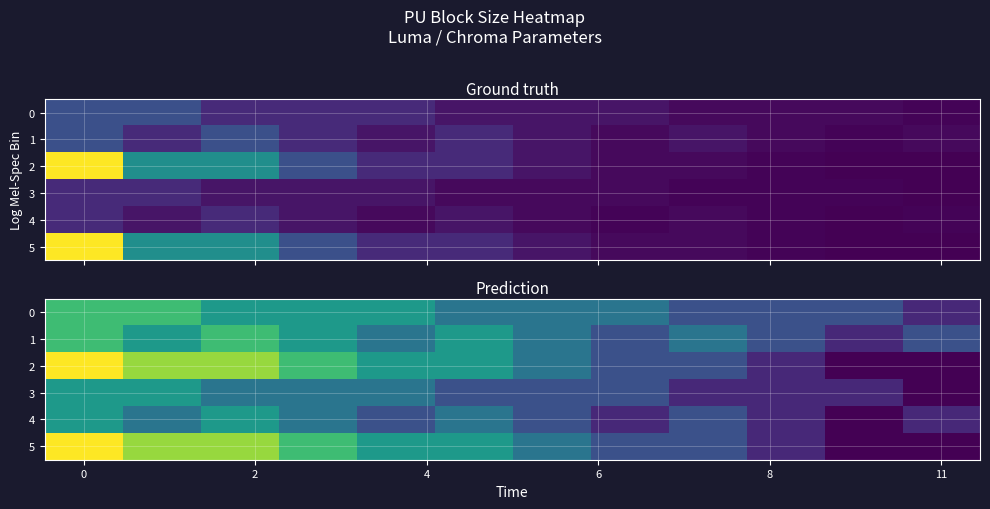

How many series are shown in this chart?

6